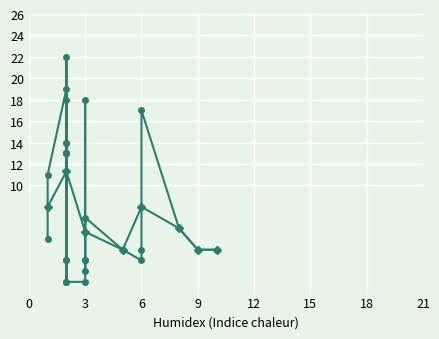

What is the difference between the second highest and second lowest values?

19